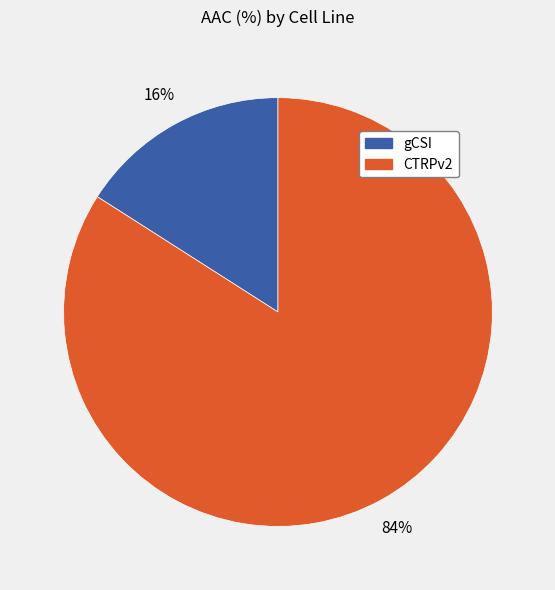

Is gCSI the majority of the pie?

No